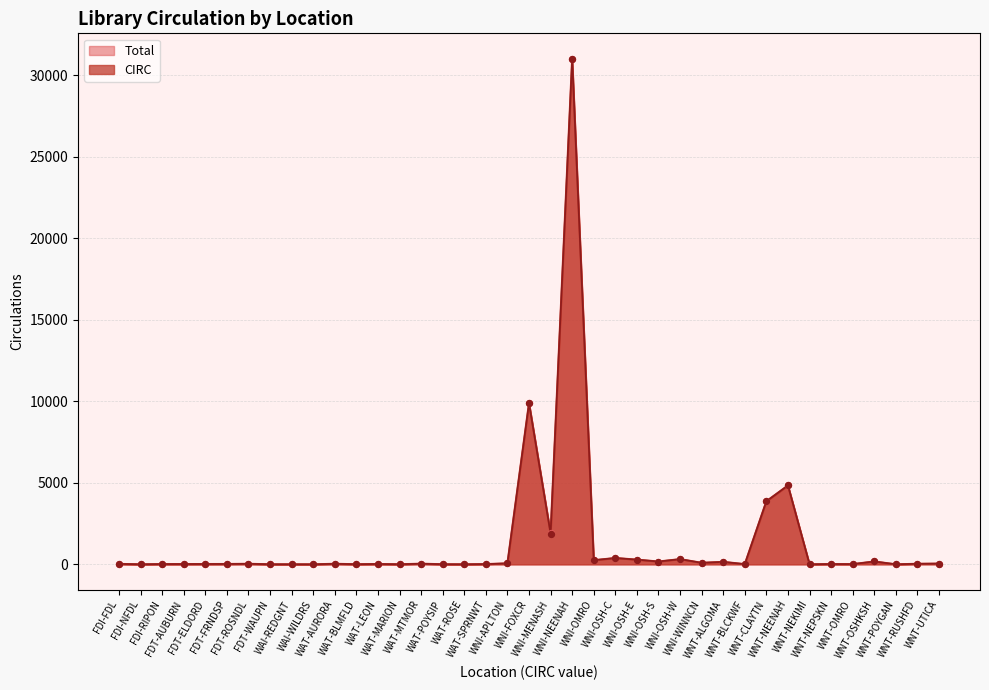

Is the value of CIRC at WNI-OSH-C greater than the value of Total at WNI-OSH-C?

No